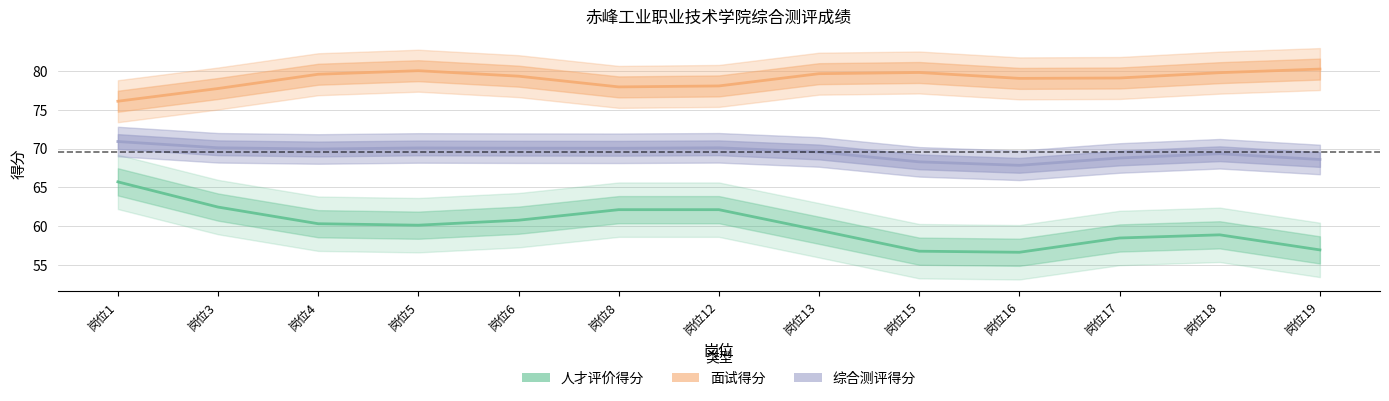

Count the number of data series in this chart.

3